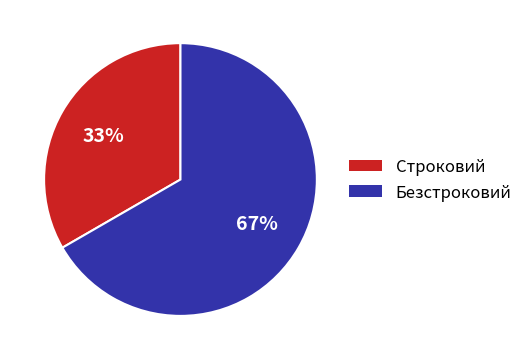

Approximately how many times larger is the value at Безстроковий compared to Строковий?

2.0